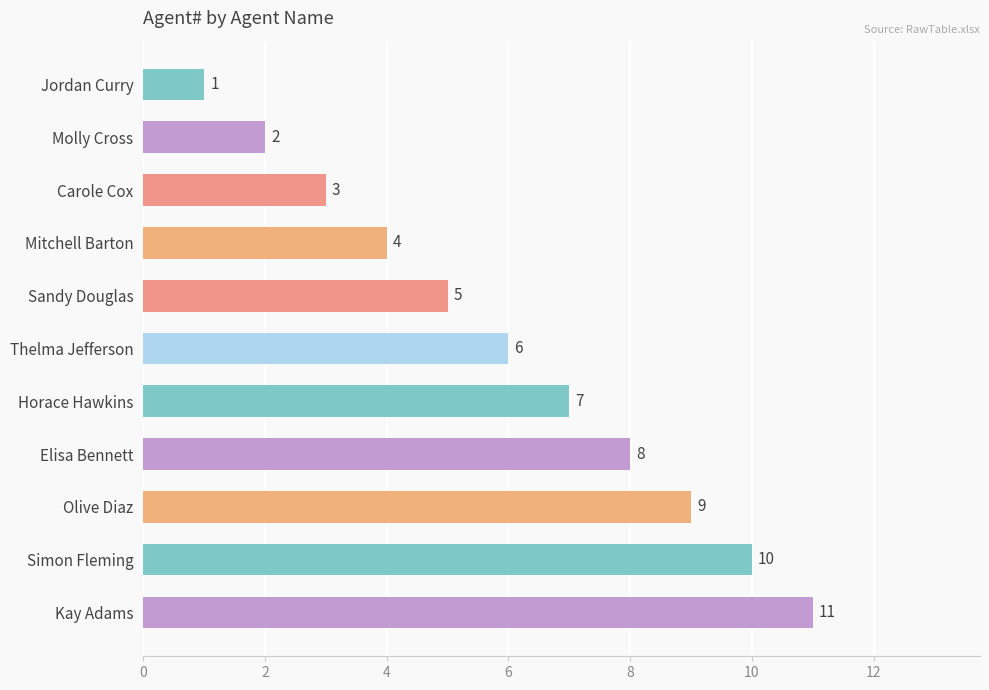

Is it true that the value at Kay Adams is 19?

False